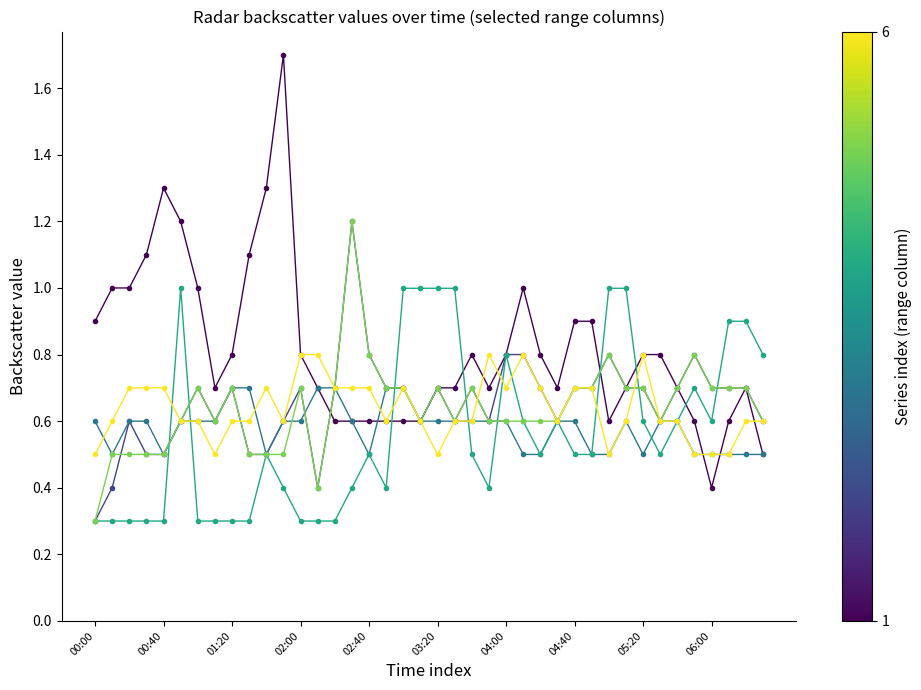

What is the greatest value displayed?

1.7